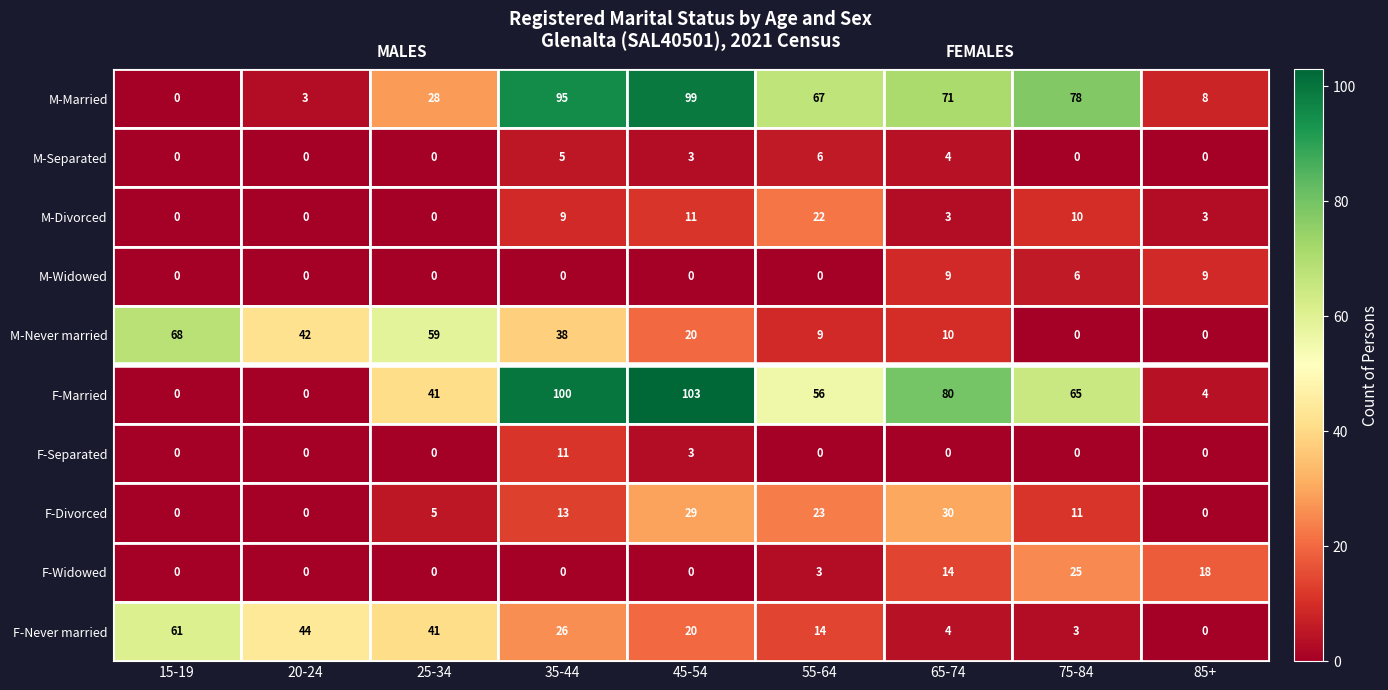

How many data points in M-Separated are above 0?

4